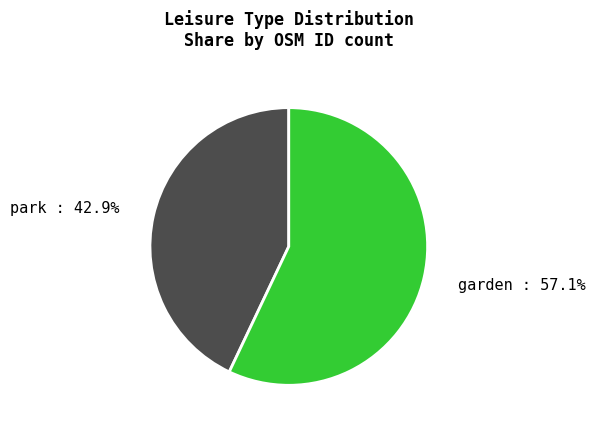

To the nearest percent, what is the average slice percentage?

50%